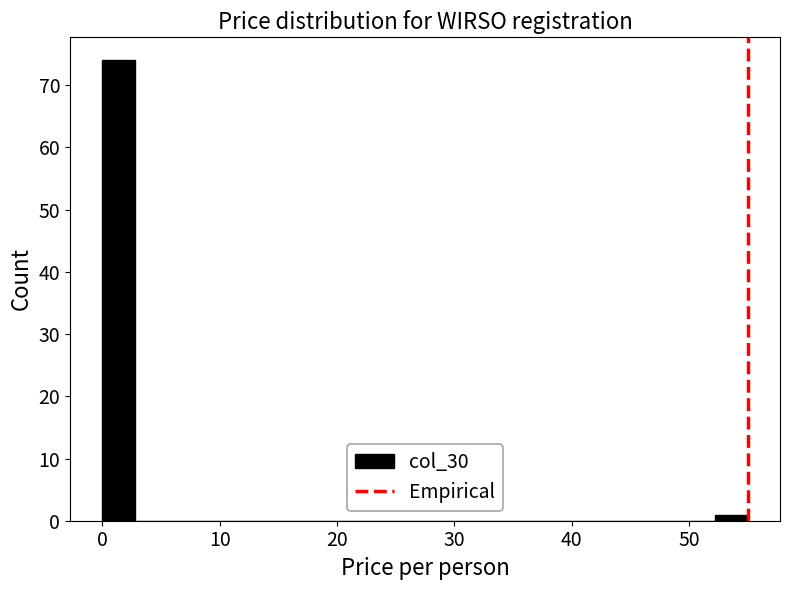

Around what value on the x-axis is the tallest bar? Give the approximate position of its centre, as read against the axis.

1